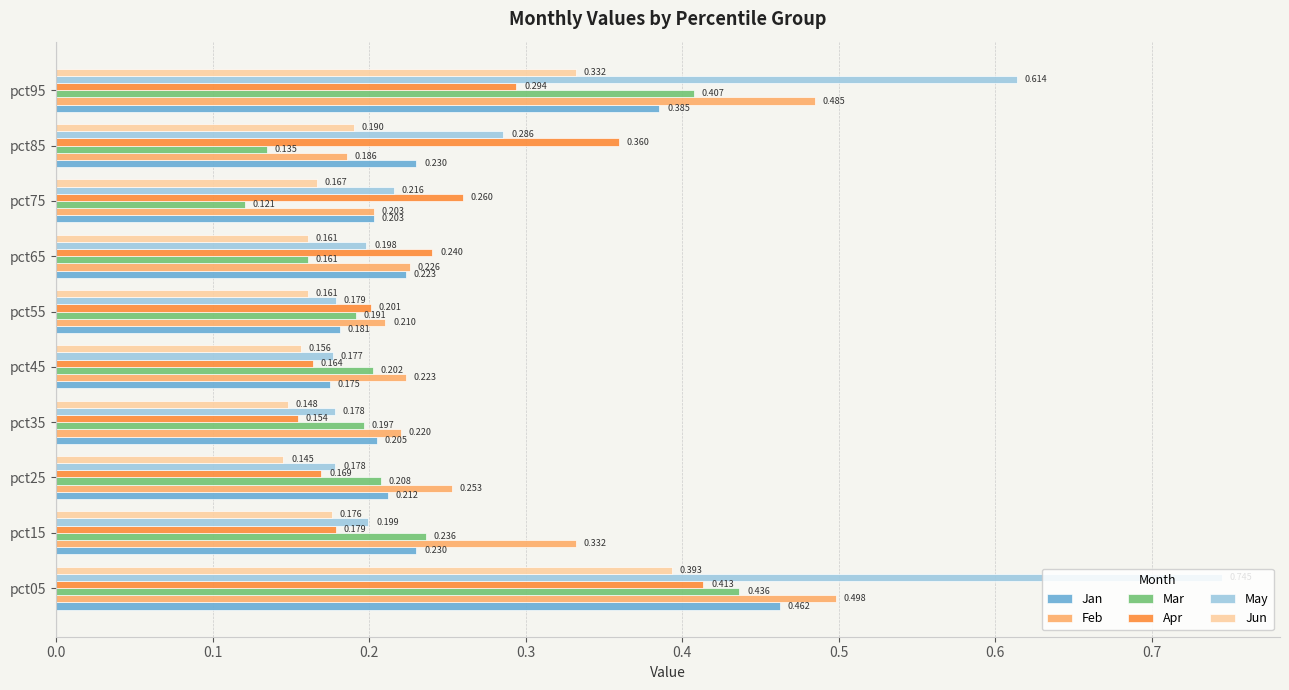

Which series has the largest range (max minus min)?

May